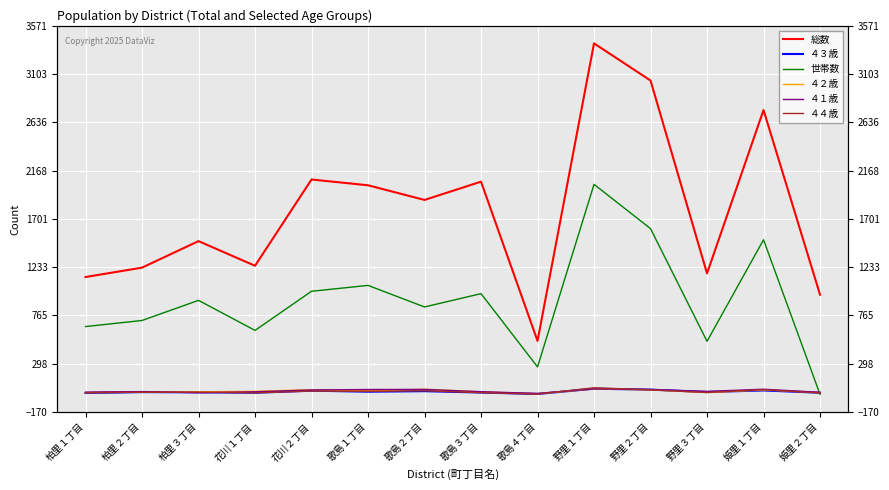

How many interior local valleys does the ４４歳 series have?

4